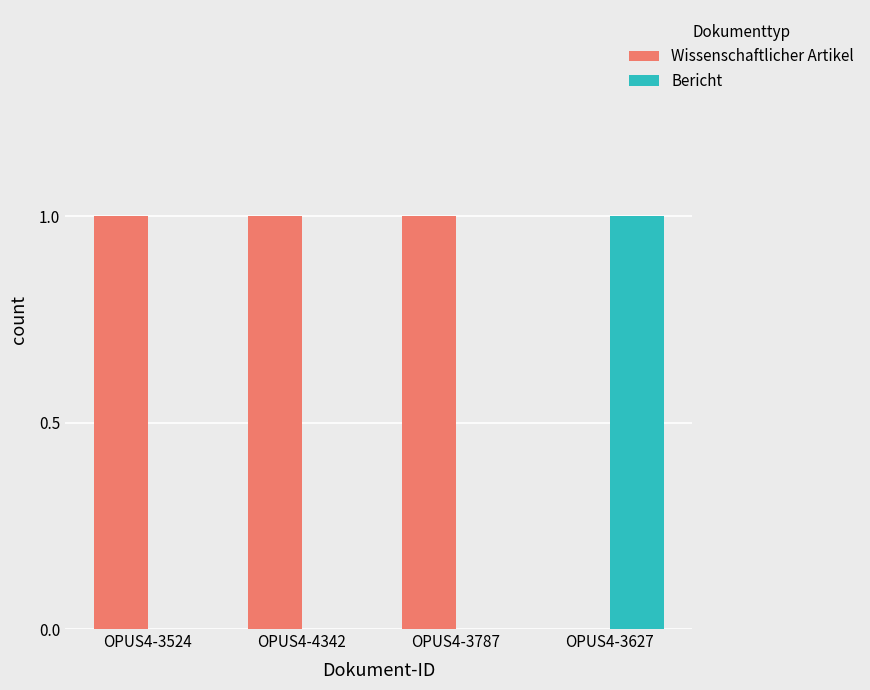

Is it true that Wissenschaftlicher Artikel equals 0 at OPUS4-3627?

True